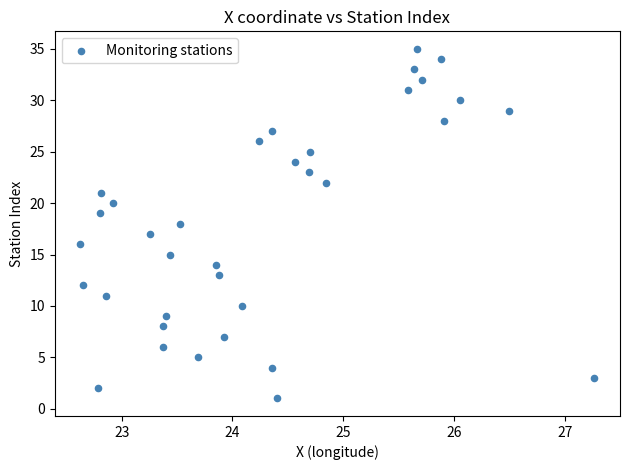

What is the range of Y values (max minus min)?

34